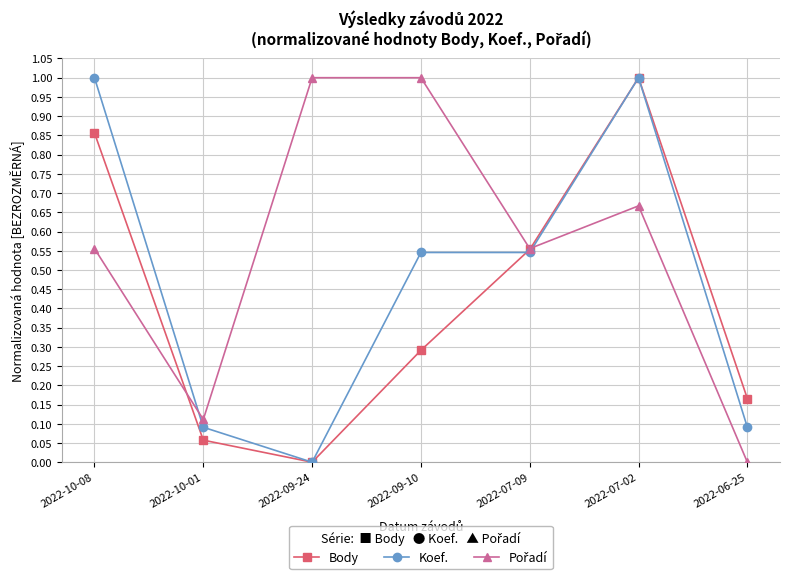

At which category does Koef. reach its first local valley?

2022-09-24